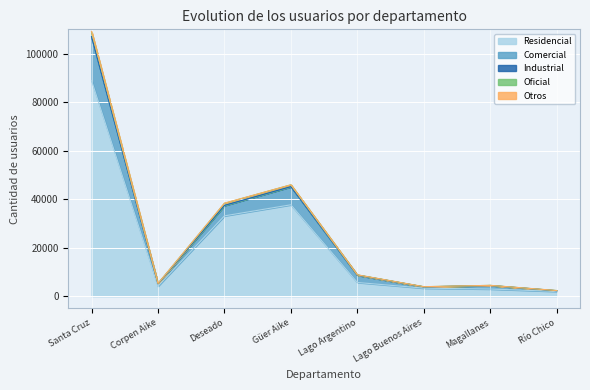

Which has a higher value, Lago Argentino or Lago Buenos Aires?

Lago Argentino